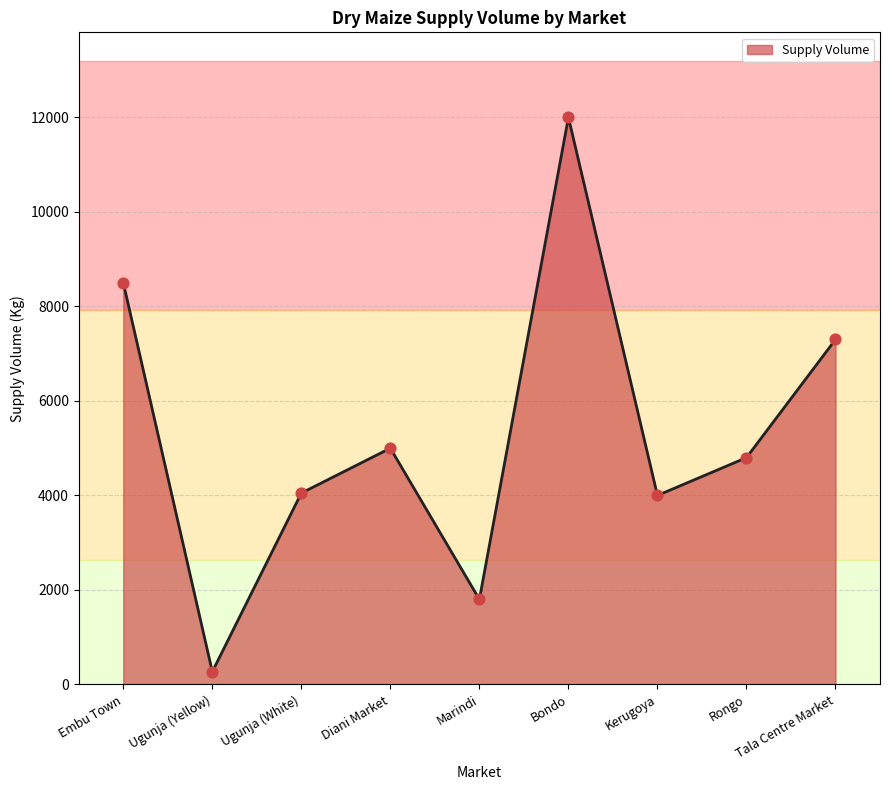

What is the change in value from Marindi to Rongo?

+3000